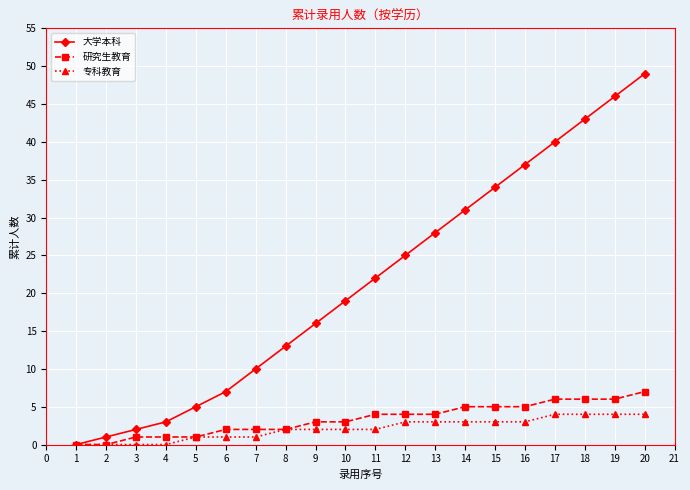

The value of 大学本科 at 17 is 40. True or false?

True